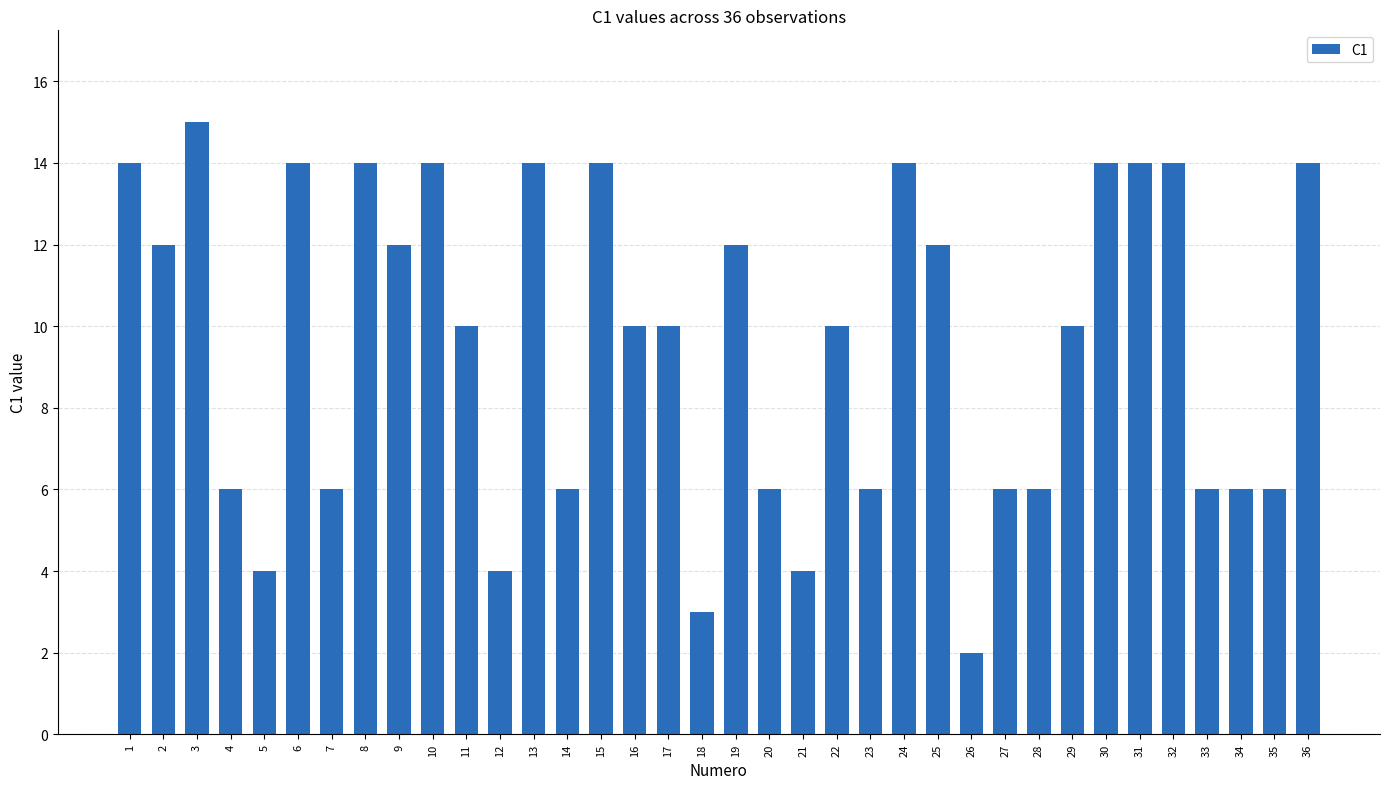

What is the difference between the values at 14 and 15?

8